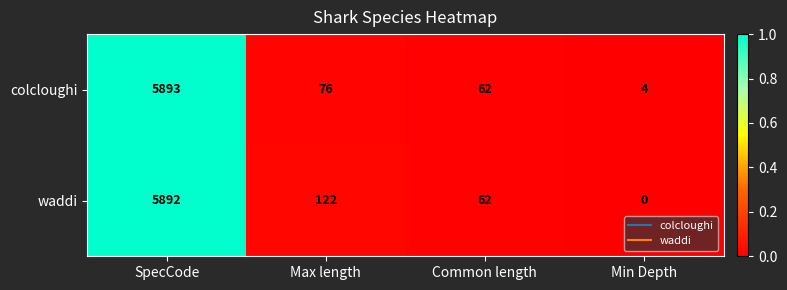

How many categories are shown in the chart?

4